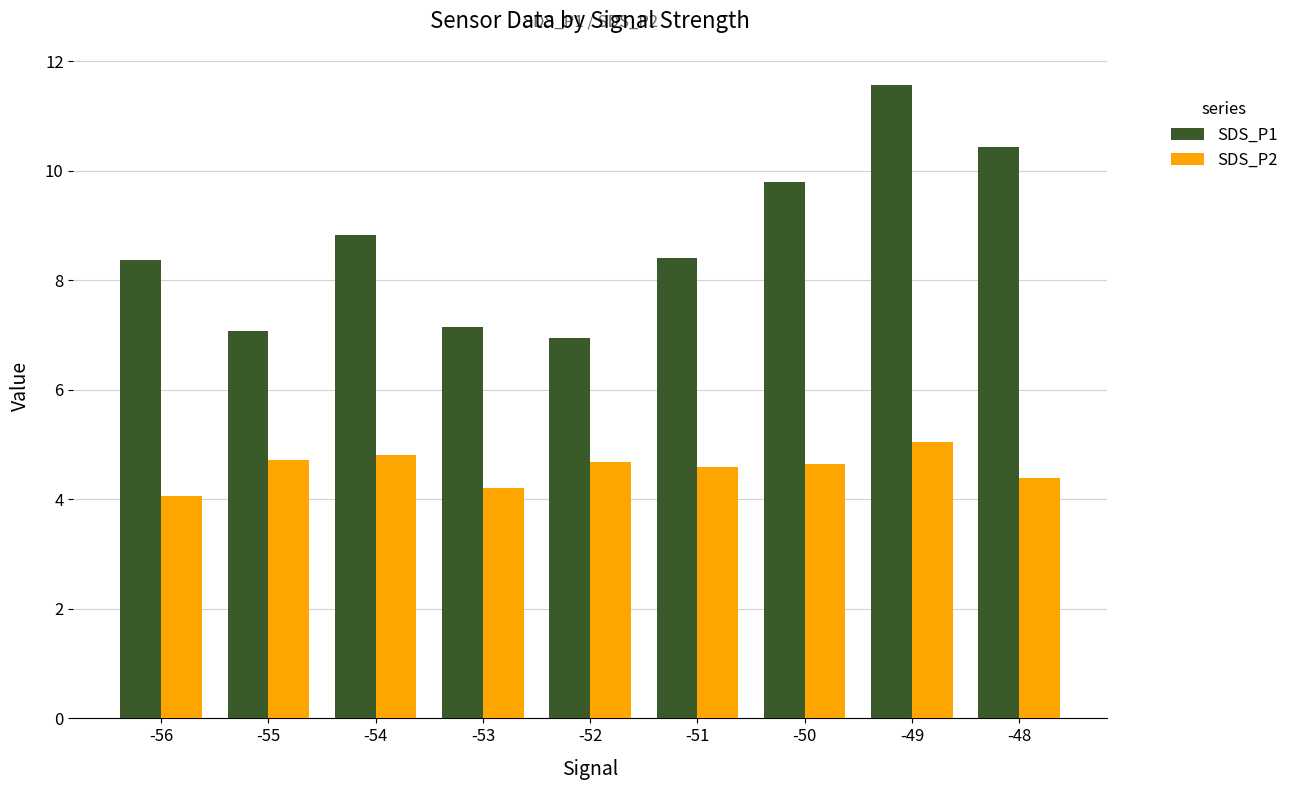

How many distinct data groups are displayed?

2